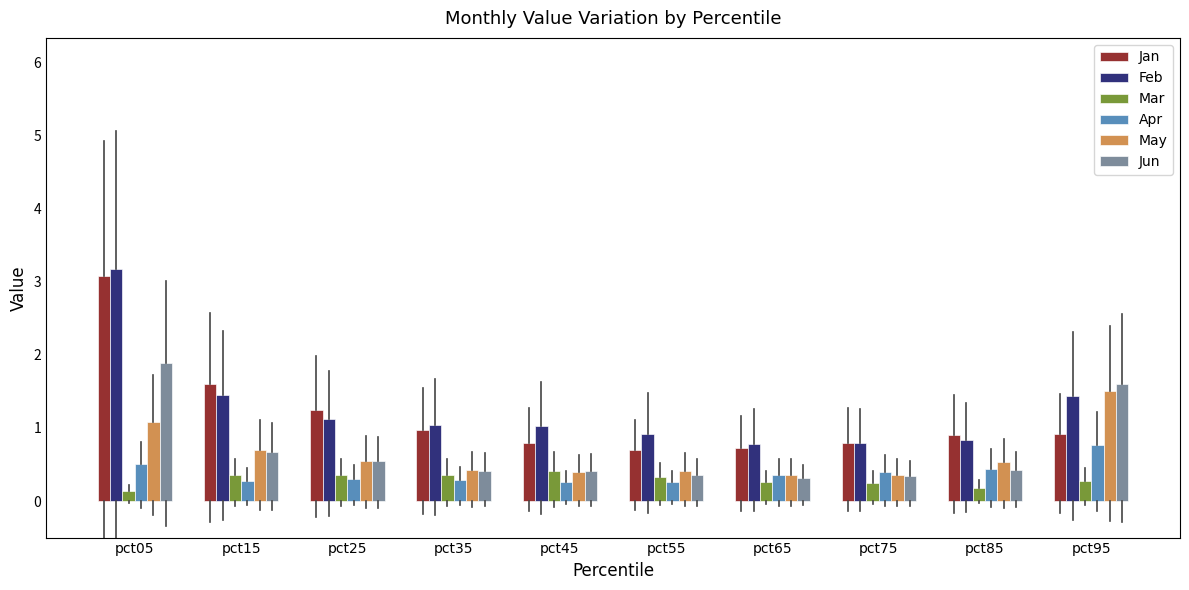

What is the sum of the Jan values at pct25 and pct35?

2.2